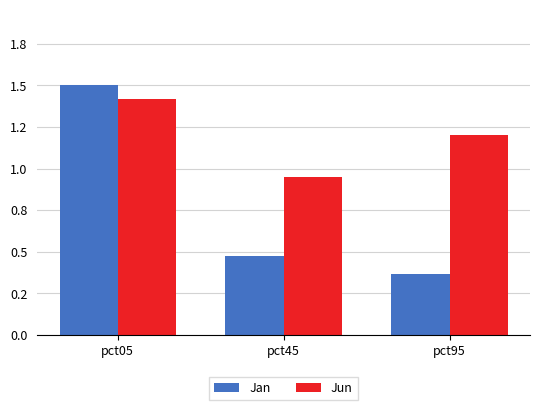

What are all the series names shown in the legend?

Jan, Jun